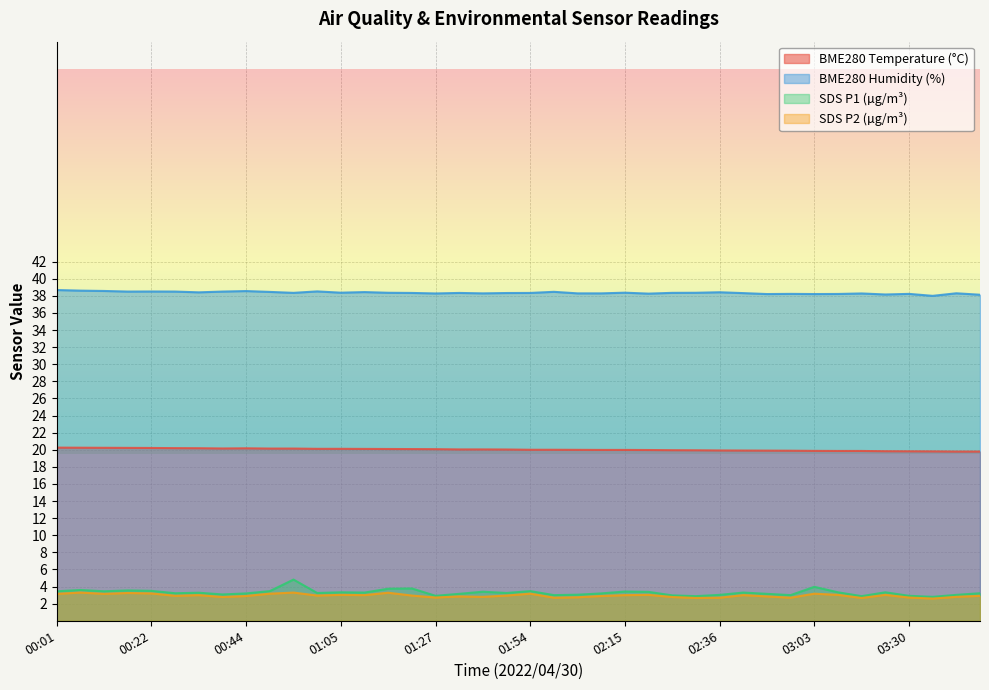

Is it true that SDS P2 (µg/m³) equals 3.2 at 03:03?

True